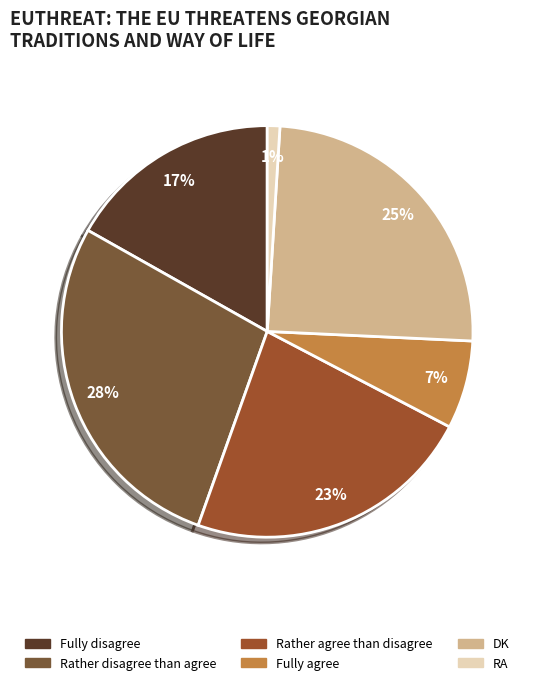

Rank the categories by value from highest to lowest.

Rather disagree than agree, DK, Rather agree than disagree, Fully disagree, Fully agree, RA